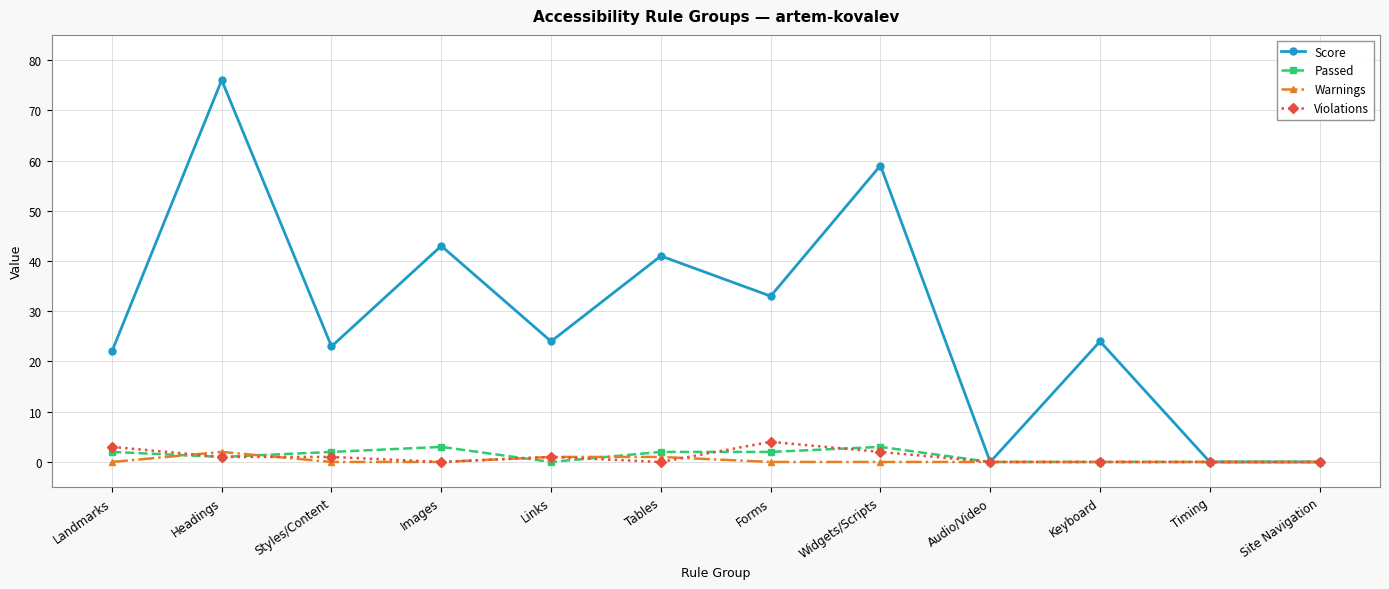

The value of Violations at Timing is 0. True or false?

True